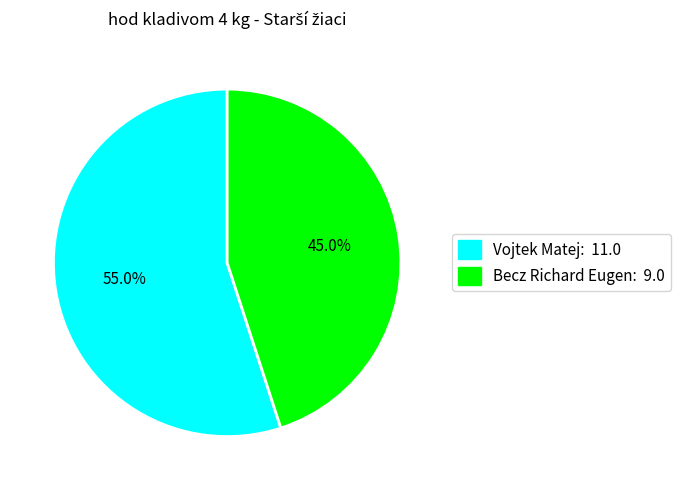

To the nearest percent, what percentage of the pie is Vojtek Matej?

55%